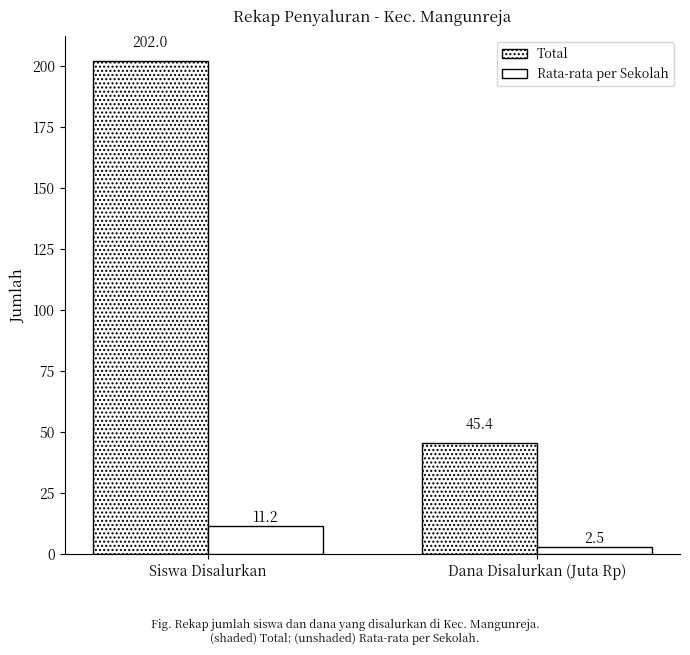

How many data points in Rata-rata per Sekolah are less than 11?

1